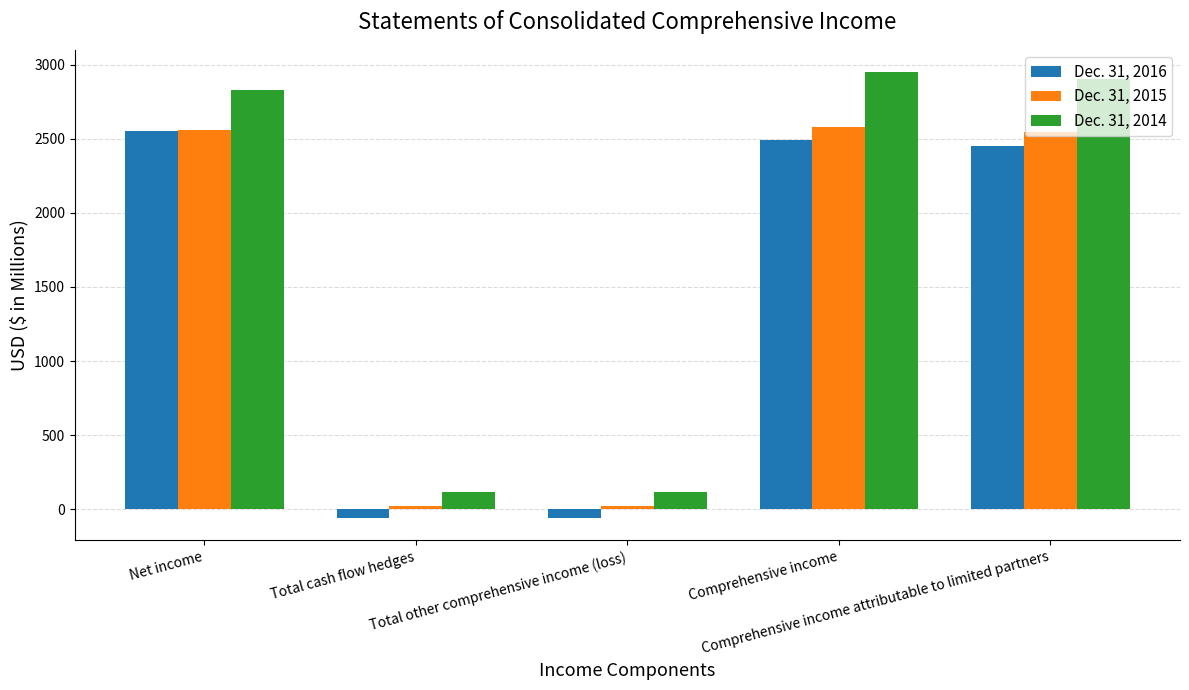

The Dec. 31, 2014 series shows 2833.5 at Net income. True or false?

True